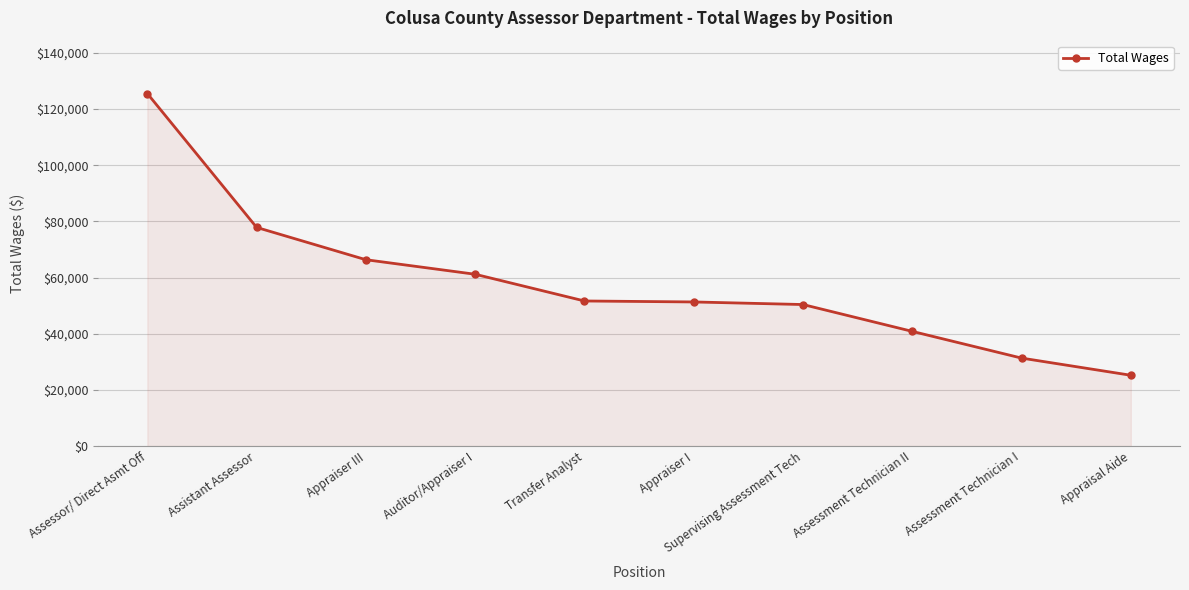

How many lines are shown in the chart?

1